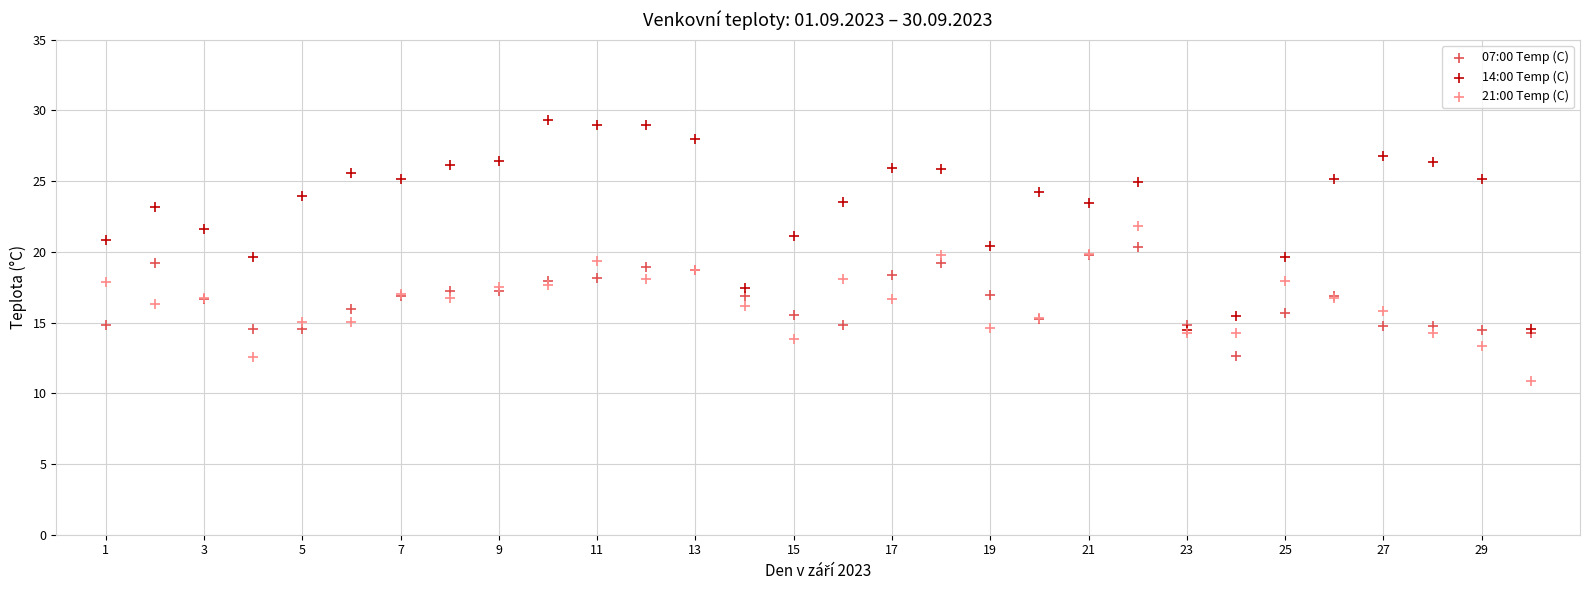

What are all the series names shown in the legend?

07:00 Temp (C), 14:00 Temp (C), 21:00 Temp (C)